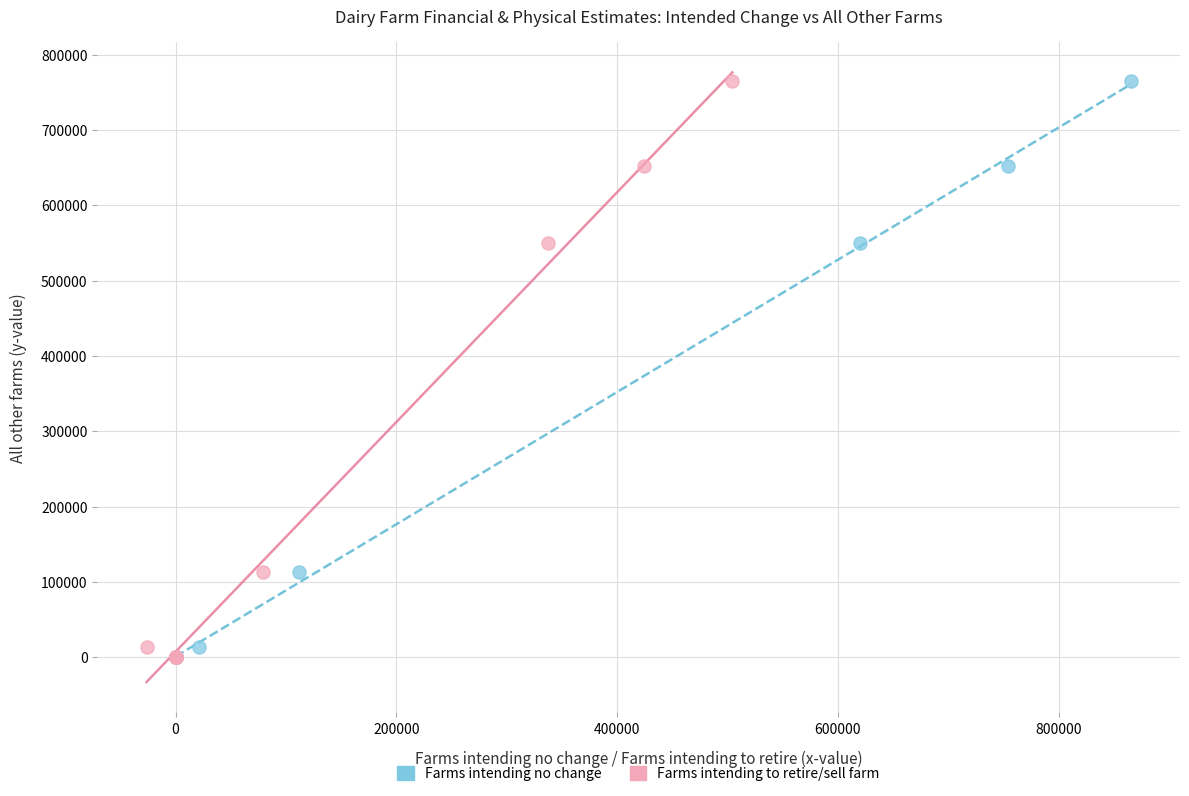

What are all the series names shown in the legend?

Farms intending no change, Farms intending to retire/sell farm